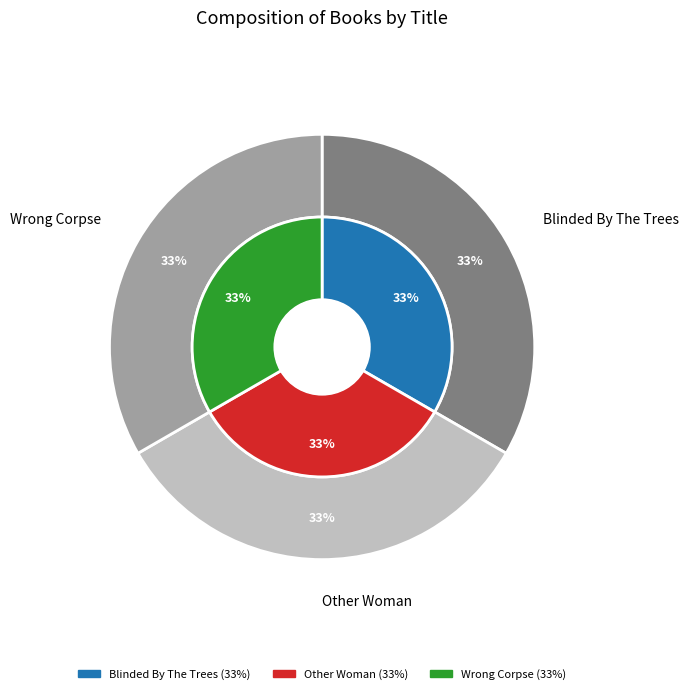

Is the sum of Wrong Corpse and Blinded By The Trees greater than half?

Yes